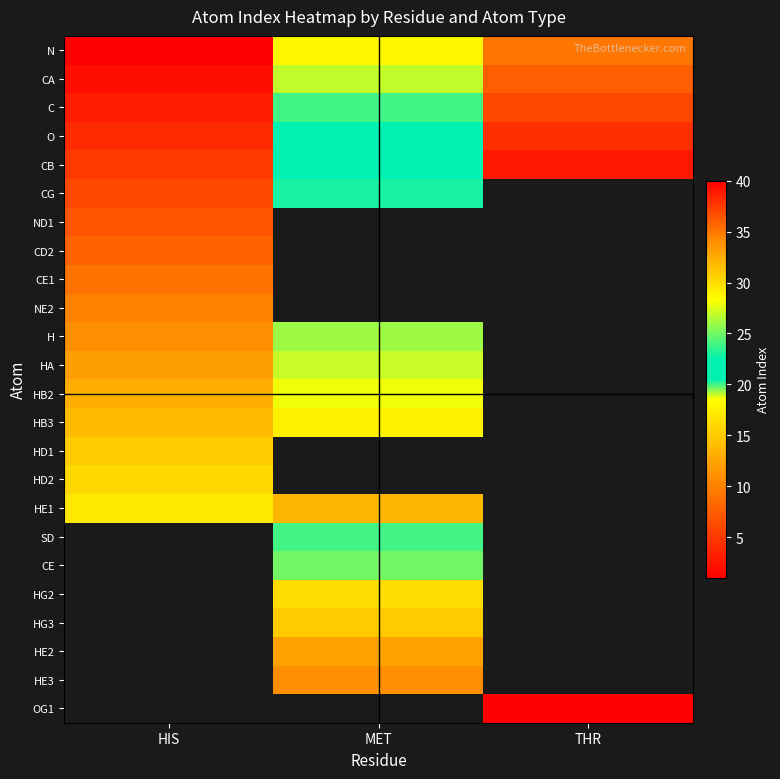

What value does the CB series have at HIS?

5.0